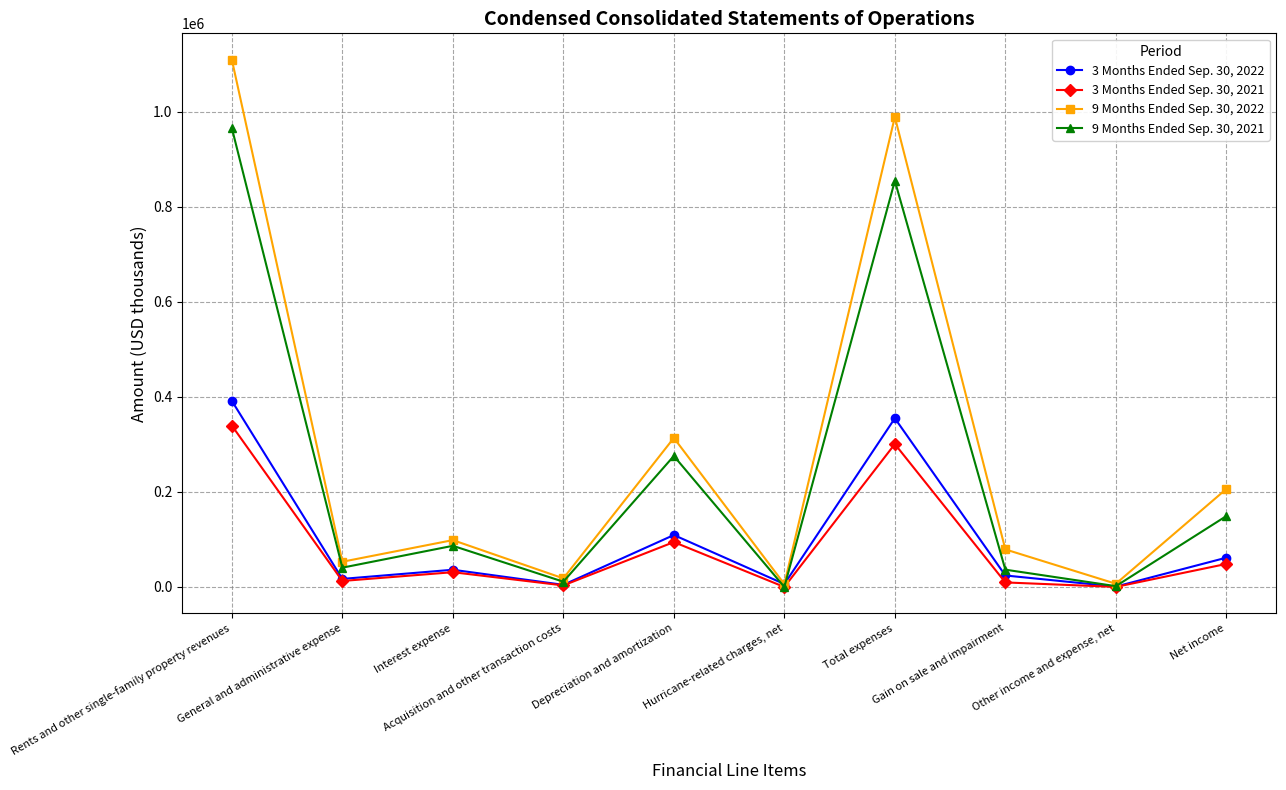

What are all the series names shown in the legend?

3 Months Ended Sep. 30, 2022, 3 Months Ended Sep. 30, 2021, 9 Months Ended Sep. 30, 2022, 9 Months Ended Sep. 30, 2021